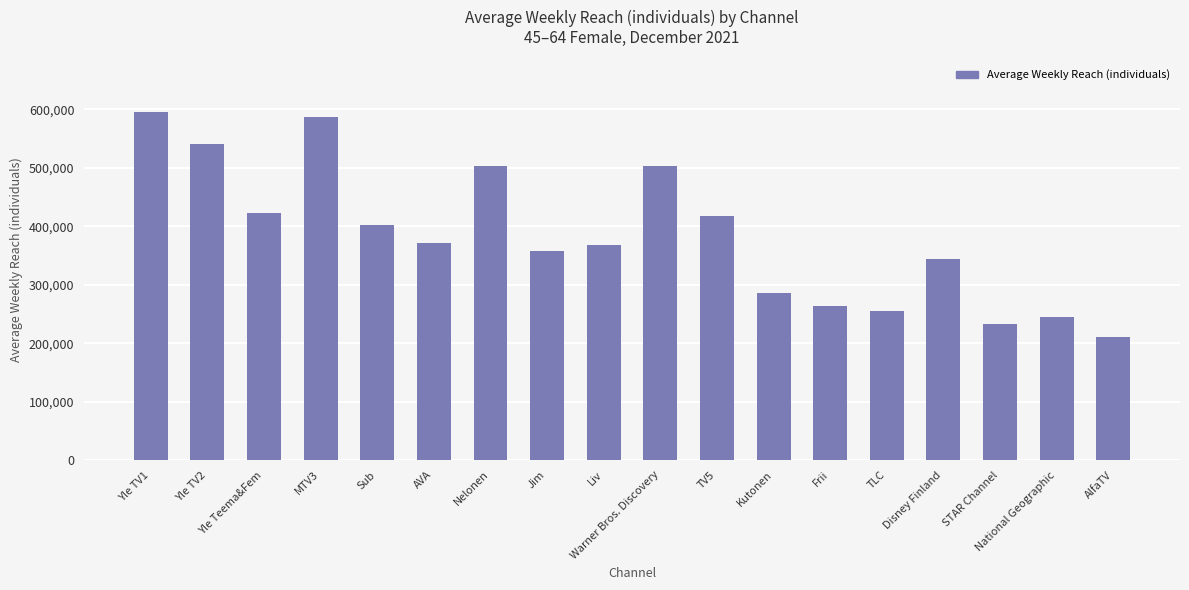

The chart shows a value of 211000 at AlfaTV. True or false?

True